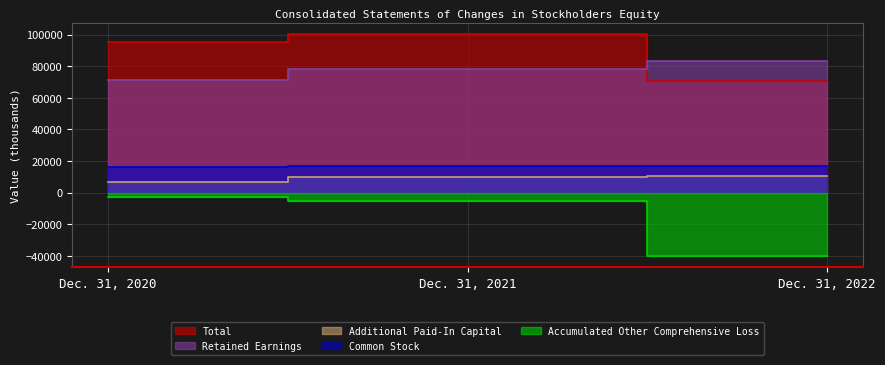

Rank the series by their maximum value, from highest to lowest.

Total, Retained Earnings, Common Stock, Additional Paid-In Capital, Accumulated Other Comprehensive Loss